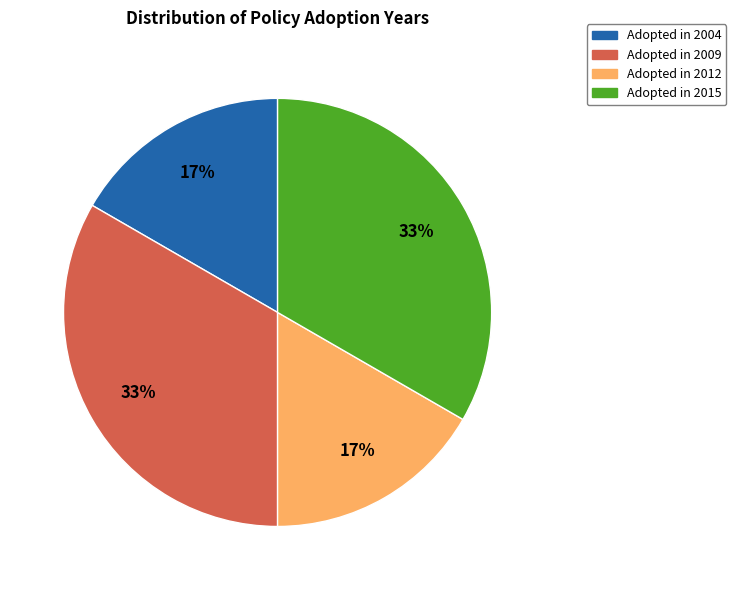

How many segments does this pie chart have?

4